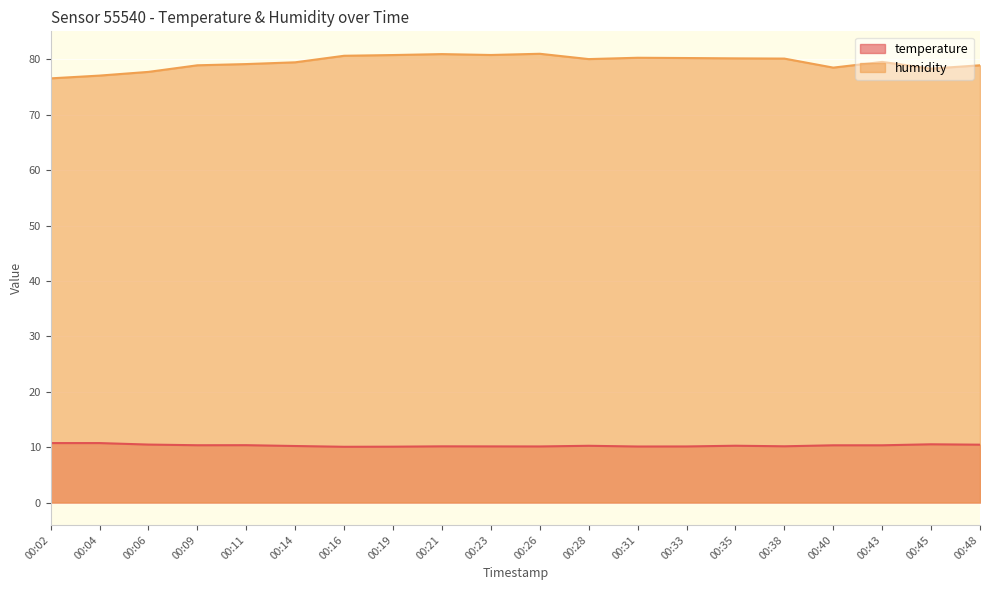

True or false: humidity and temperature cross at least once.

False